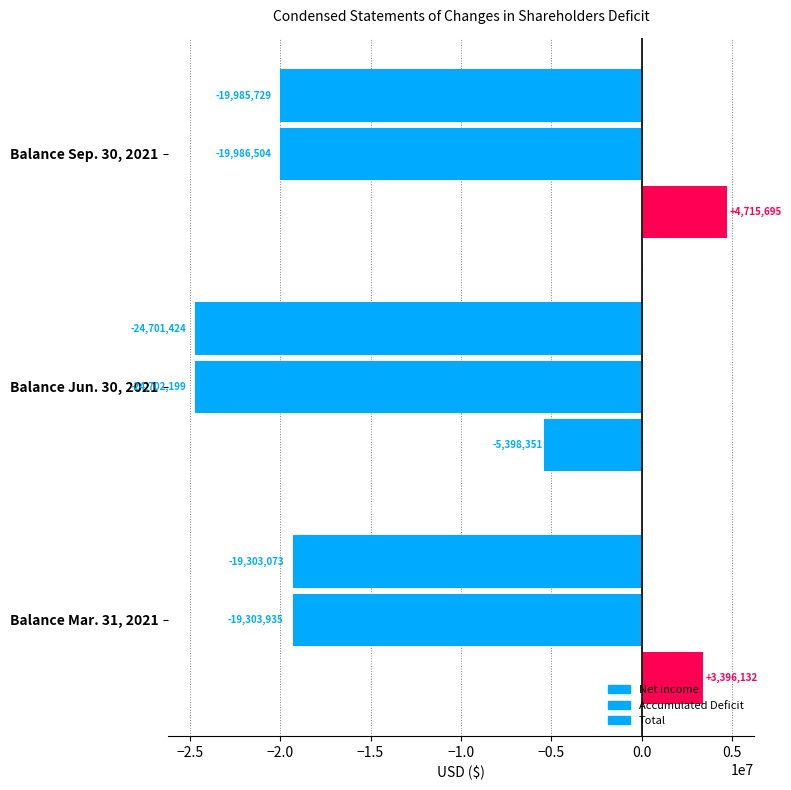

How many series are shown in this chart?

3